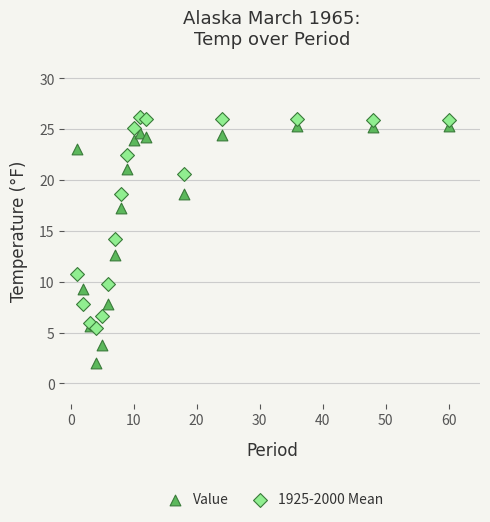

In the Value series, what Y value is closest to 13?

12.6